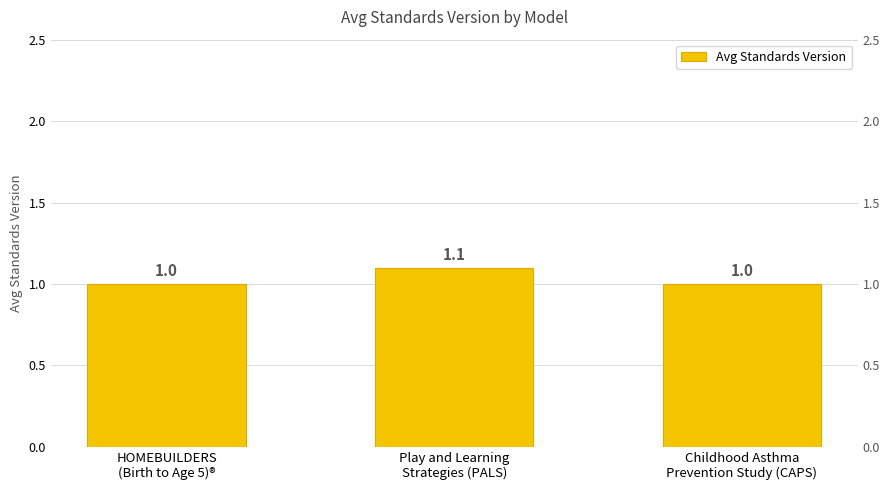

What is the sum of the values at Play and Learning
Strategies (PALS) and HOMEBUILDERS
(Birth to Age 5)®?

2.1